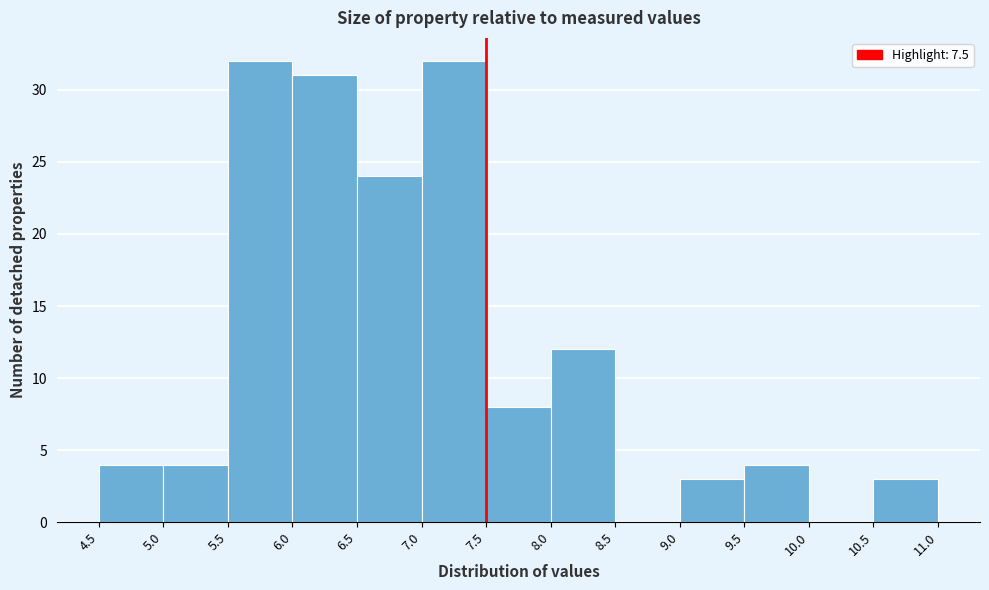

Reading left to right, transcribe this chart: for each bar, give the range it covers on the x-axis and its height. The values are not printed on the chart, so give them approximately, as read against the axis.

4.5 to 5.0: 4
5.0 to 5.5: 4
5.5 to 6.0: 32
6.0 to 6.5: 31
6.5 to 7.0: 24
7.0 to 7.5: 32
7.5 to 8.0: 8
8.0 to 8.5: 12
8.5 to 9.0: 0
9.0 to 9.5: 3
9.5 to 10.0: 4
10.0 to 10.5: 0
10.5 to 11.0: 3